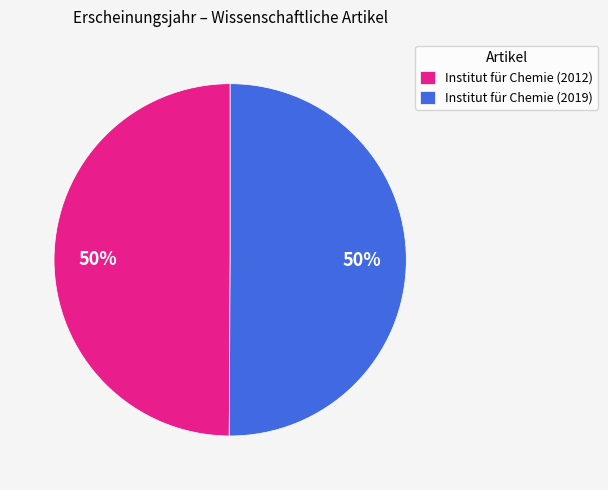

The Institut für Chemie (2019) slice represents 50% of the pie. True or false?

True